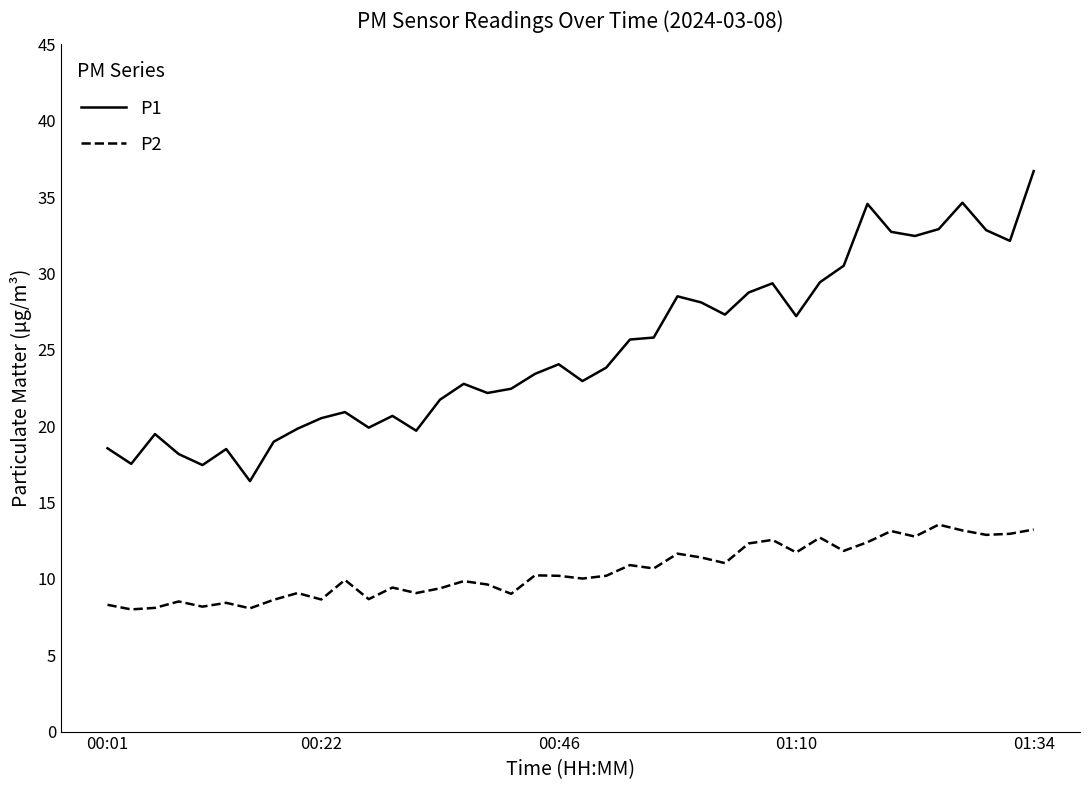

Rank the series by their average value, from highest to lowest.

P1, P2